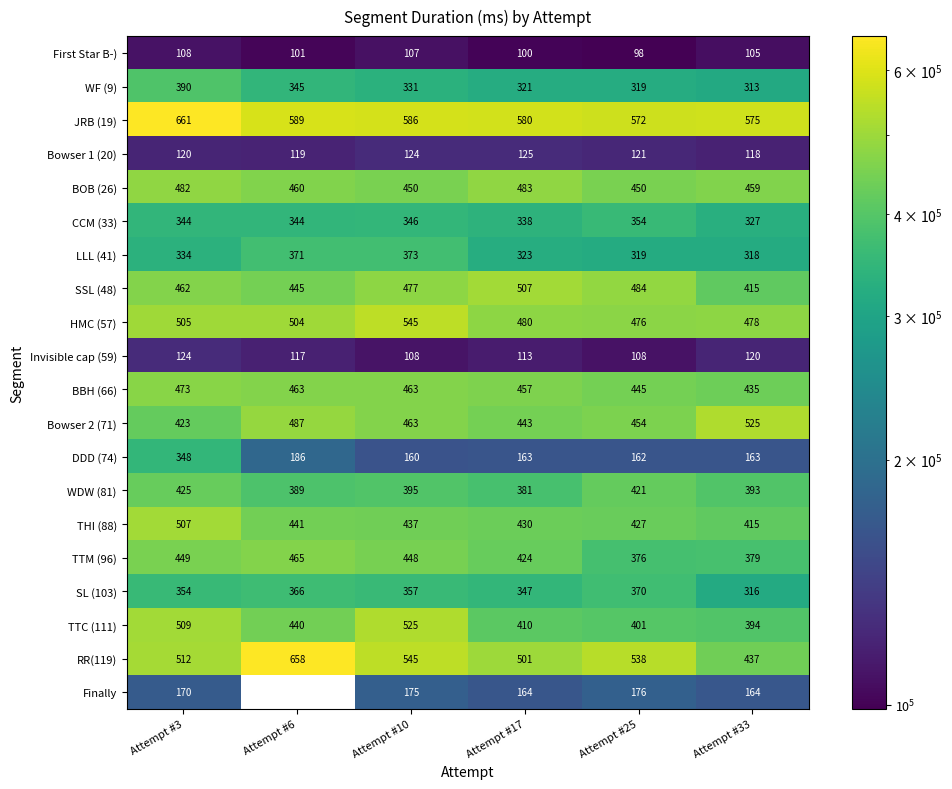

Is it true that HMC (57) equals 478808.0 at Attempt #33?

True